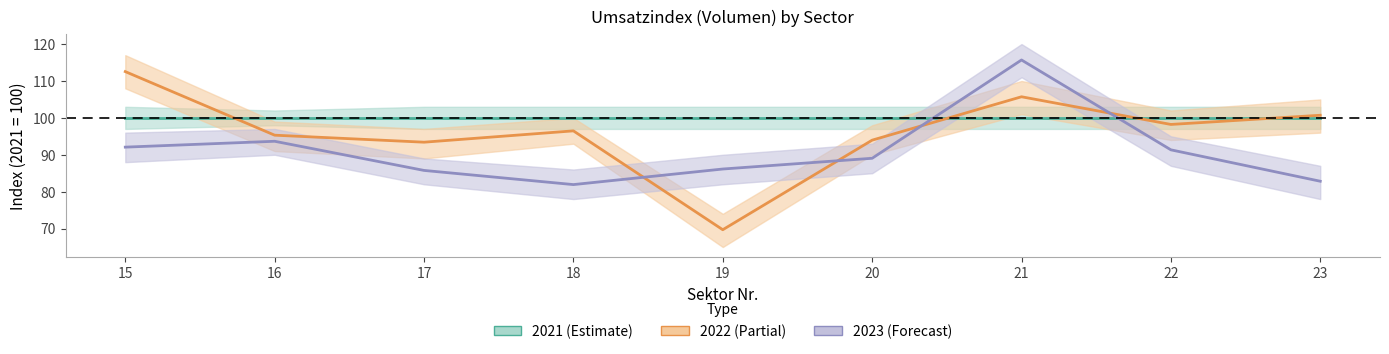

Count the number of data series in this chart.

2